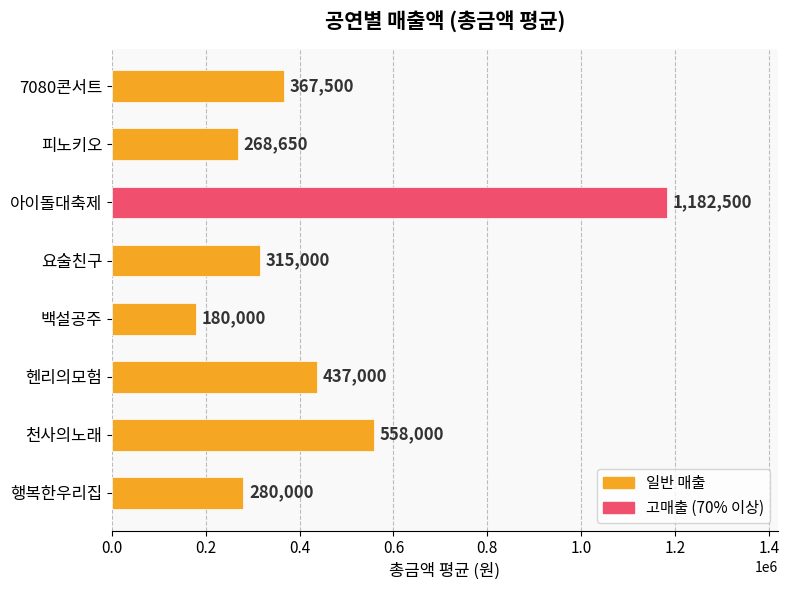

What is the label of the 8th bar from the top?

행복한우리집